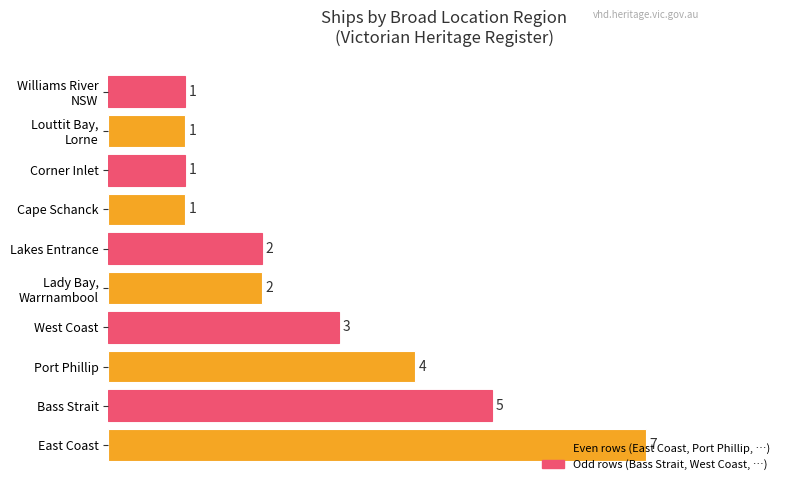

Are the bars grouped side by side (vs. stacked)?

No